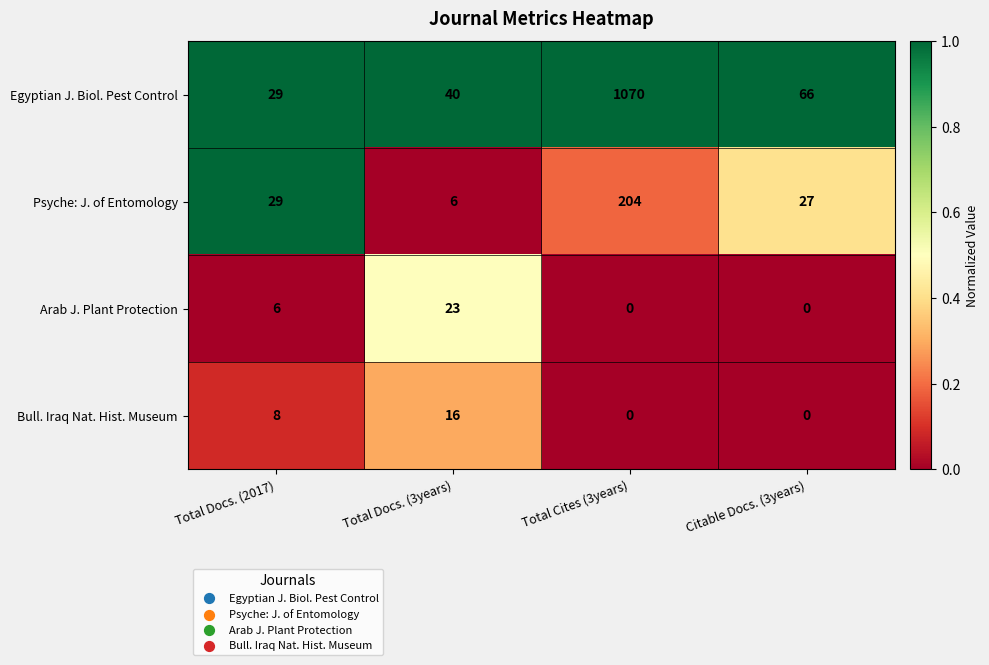

What is the total value across all series at Total Docs. (3years)?

85